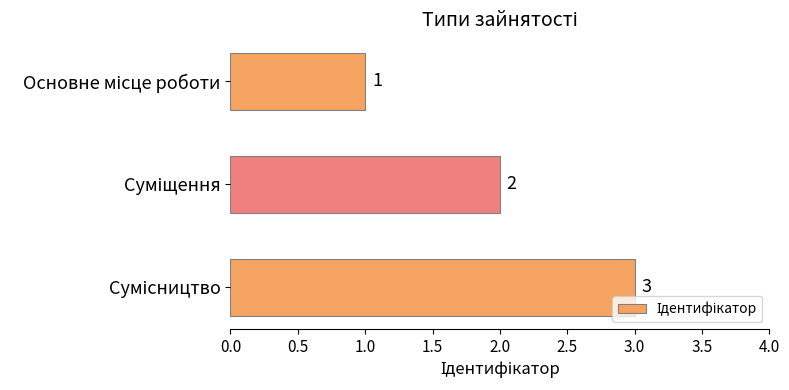

Count the number of data series in this chart.

1